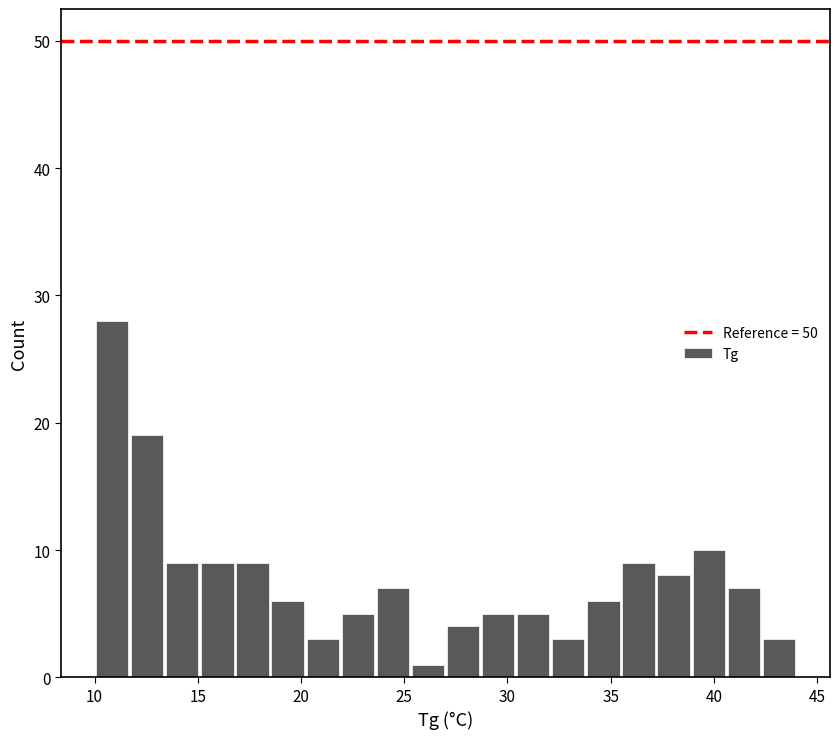

Around what value on the x-axis is the tallest bar? Give the approximate position of its centre, as read against the axis.

11.0